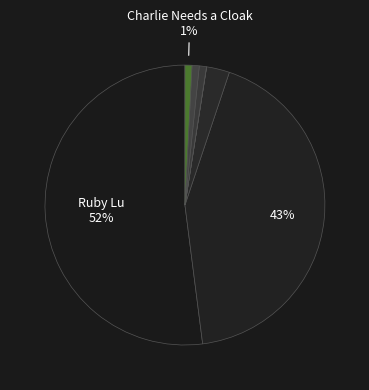

Count the number of slices in the pie.

7